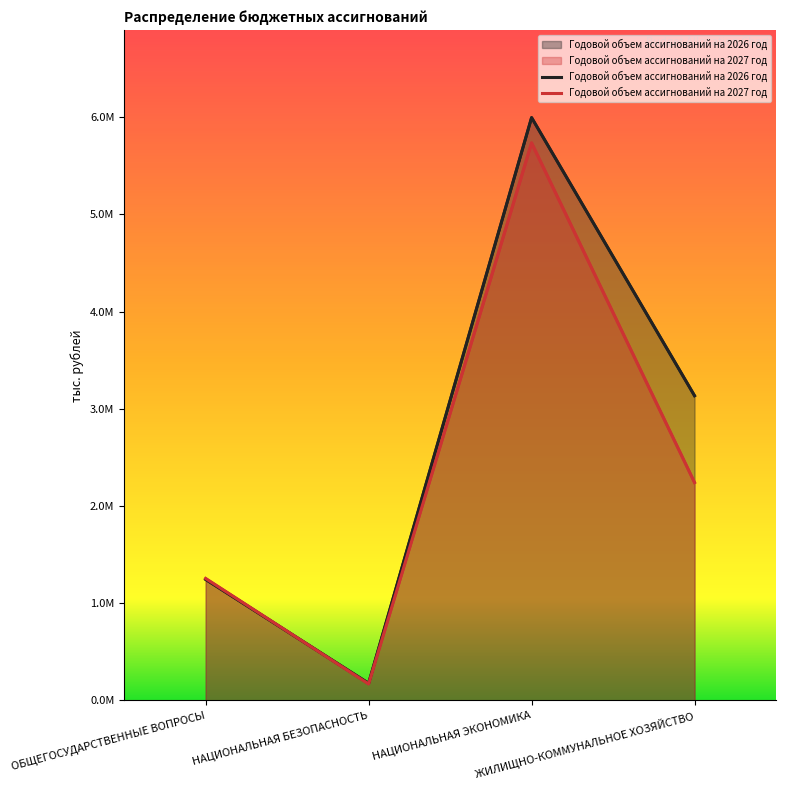

What is the value of the Годовой объем ассигнований на 2027 год point at the 2nd from the left?

170295.0